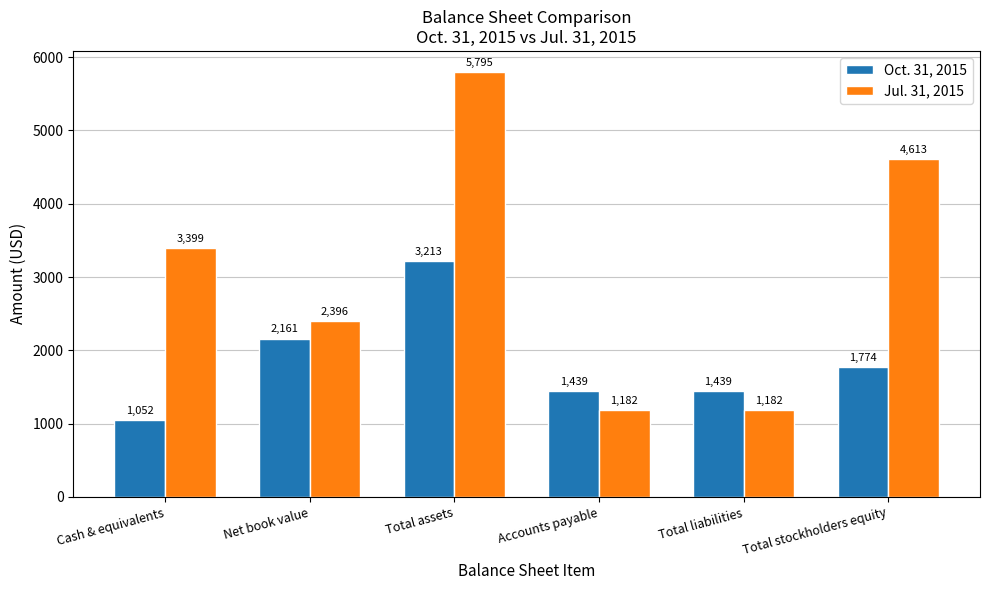

List the series in order of their overall mean, lowest first.

Oct. 31, 2015, Jul. 31, 2015